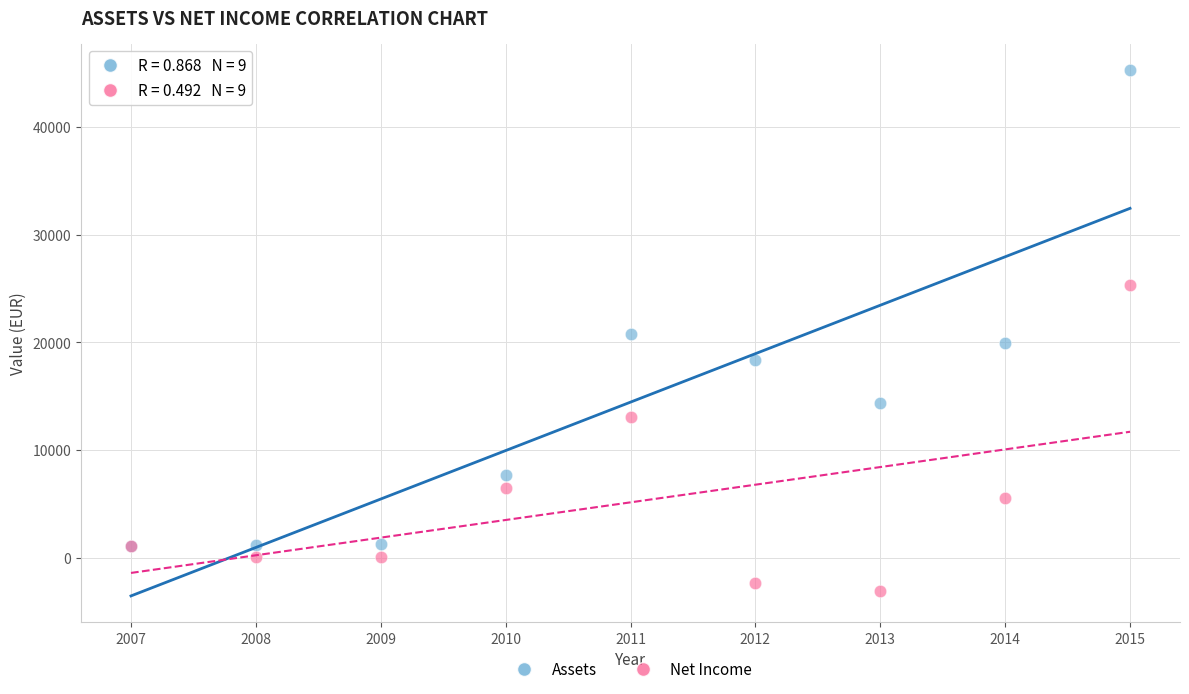

Which series contains the lowest Y value?

Net Income